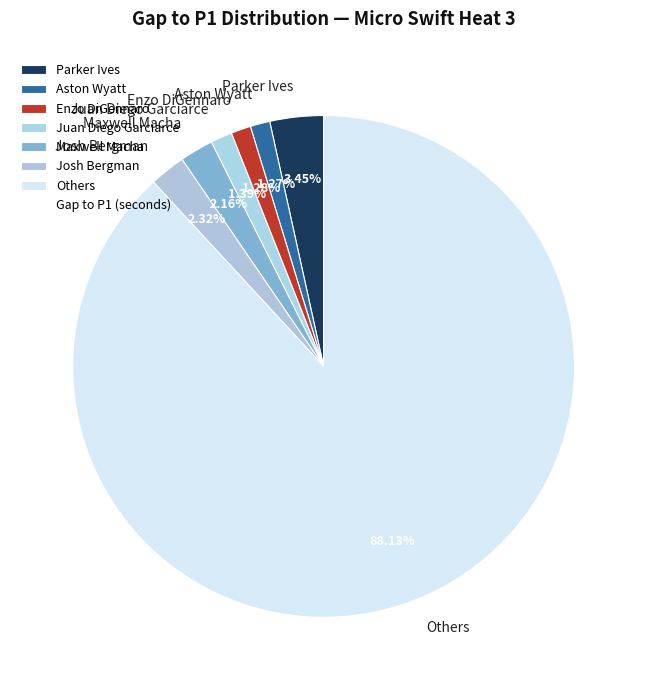

Do Juan Diego Garciarce and Josh Bergman together represent more than half of the pie?

No